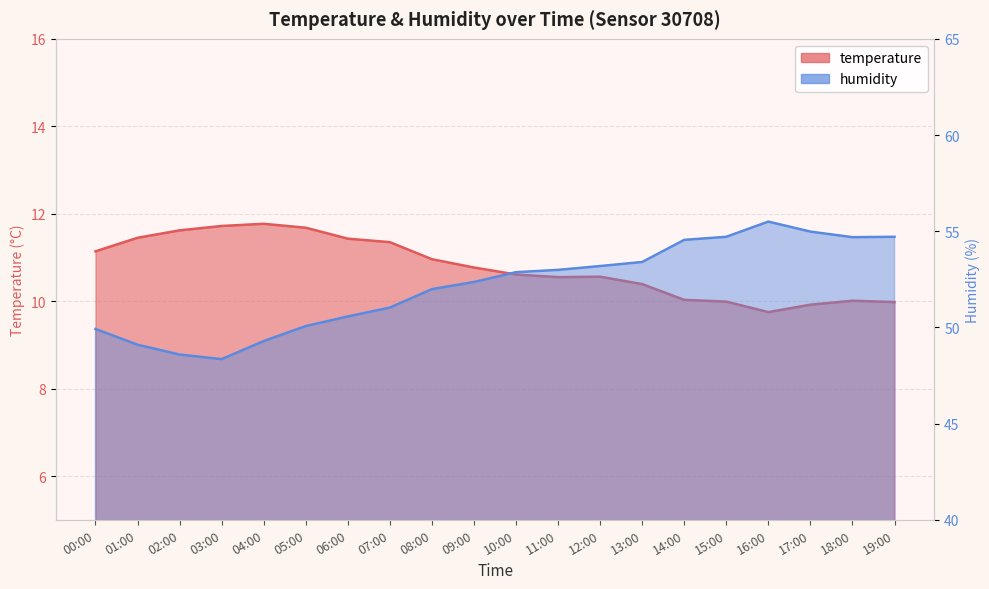

Which series has the largest total across all categories?

humidity